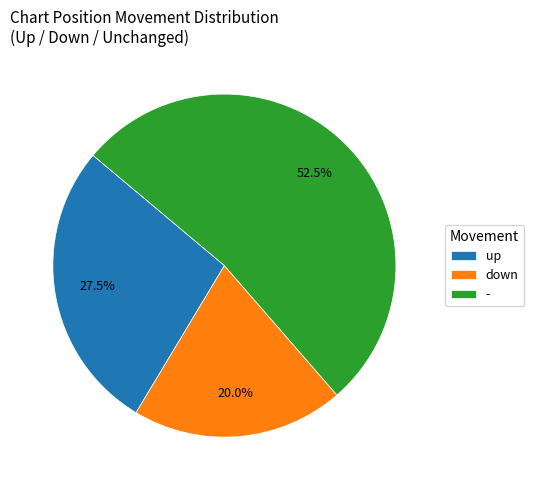

Which slice represents more than half of the pie?

-